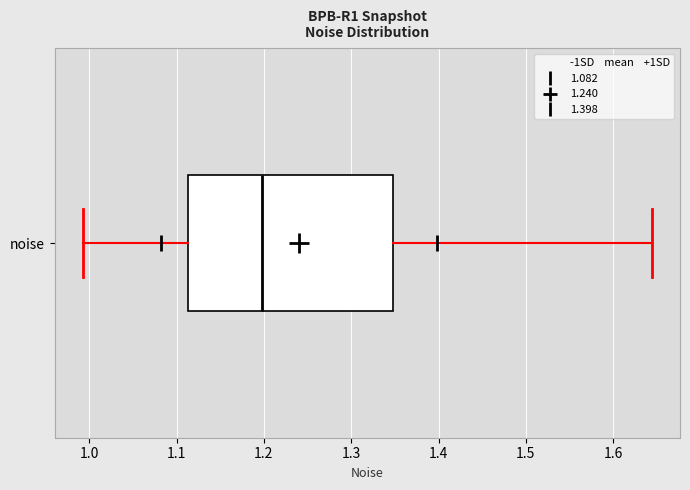

Read this box plot against the x-axis: the position of the median line, the range covered by the box, and the ends of both whiskers. The values are not printed on the chart, so give them approximately, as read against the axis.

median 1.20, box 1.11 to 1.35, whiskers 0.99 to 1.64